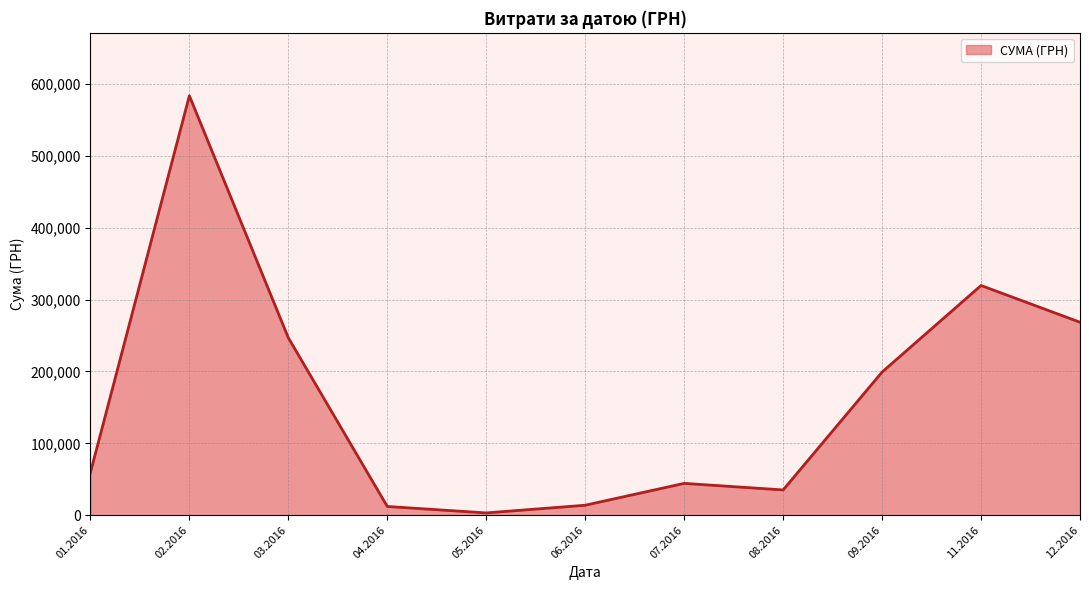

Where is the first local maximum?

02.2016